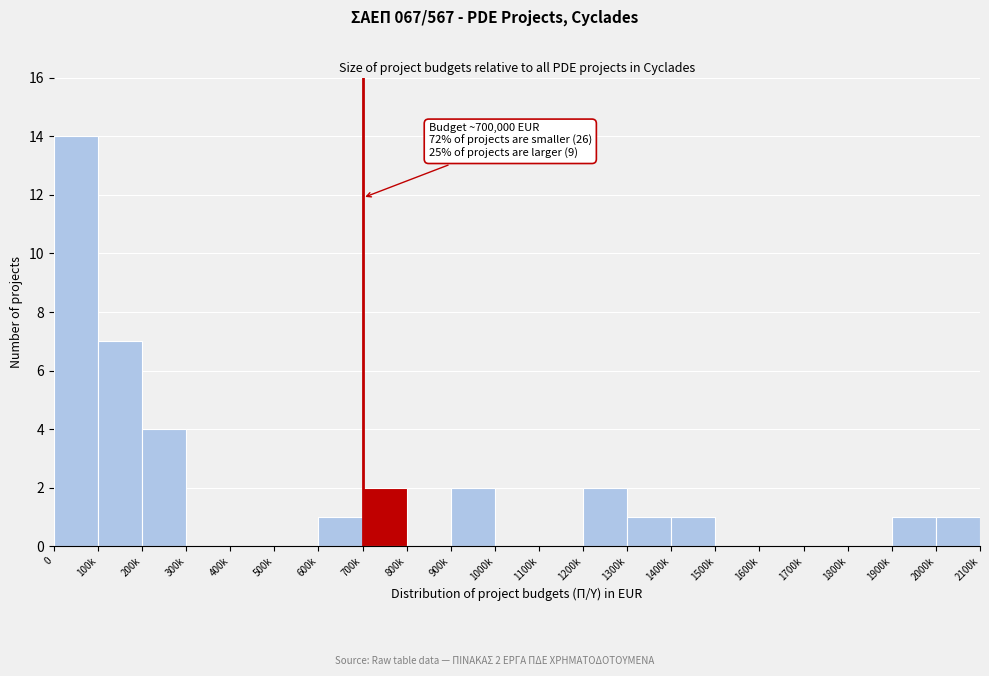

Reading right to left, what are all the values shown in this chart?

2000k=1	1900k=1	1800k=0	1700k=0	1600k=0	1500k=0	1400k=1	1300k=1	1200k=2	1100k=0	1000k=0	900k=2	800k=0	700k=2	600k=1	500k=0	400k=0	300k=0	200k=4	100k=7	0=14